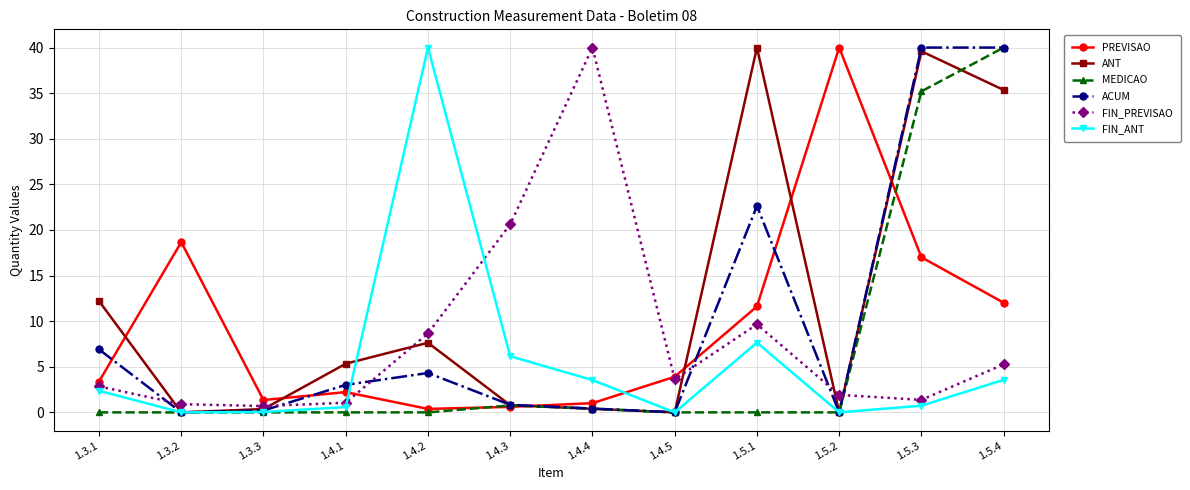

What is the value of the FIN_PREVISAO point at the 5th from the left?

8.7